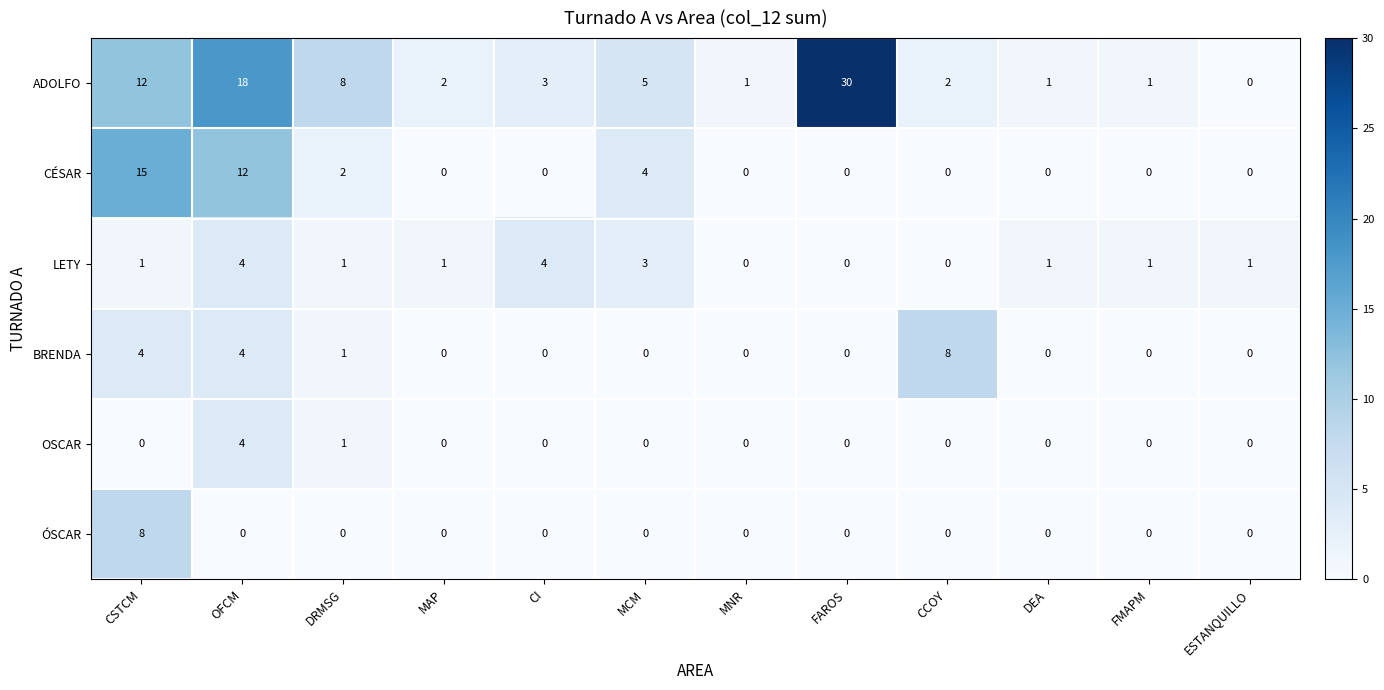

The BRENDA series shows -3 at MCM. True or false?

False